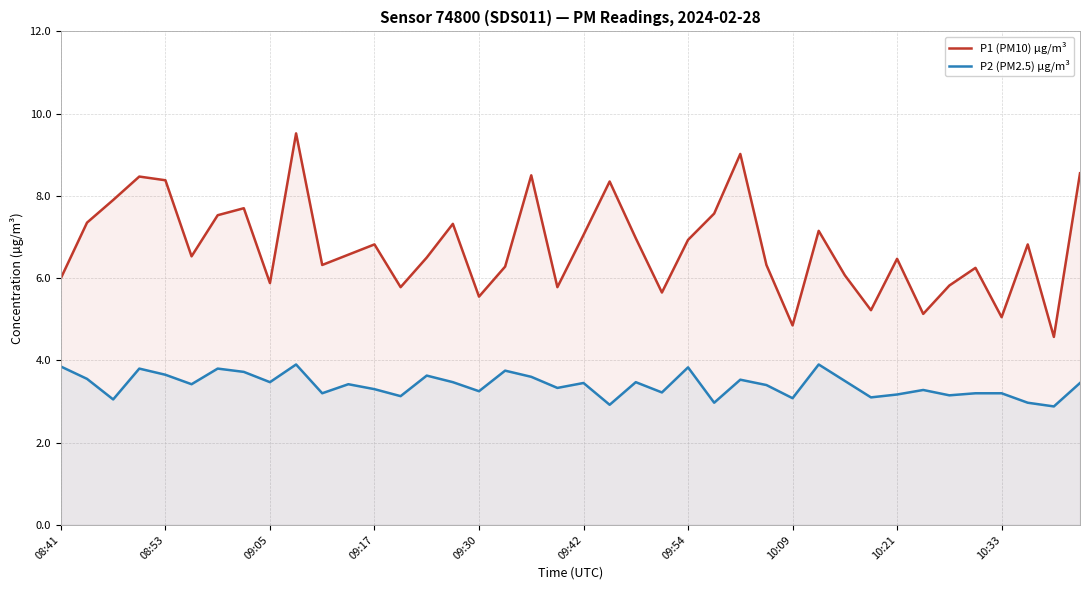

True or false: P1 (PM10) µg/m³ has a value of 11.0 at 08:53.

False